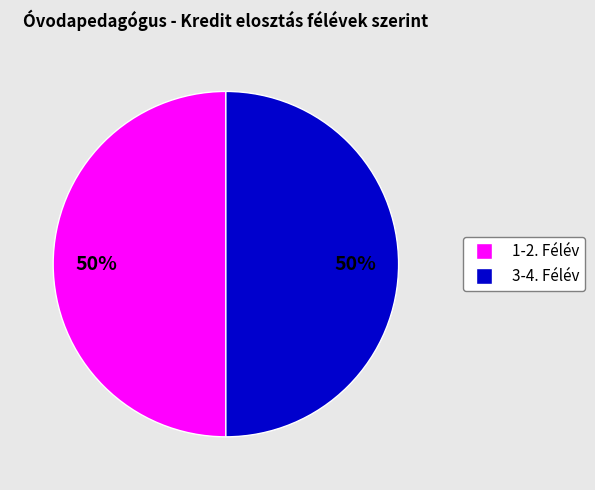

To the nearest percent, what is the average slice percentage?

50%